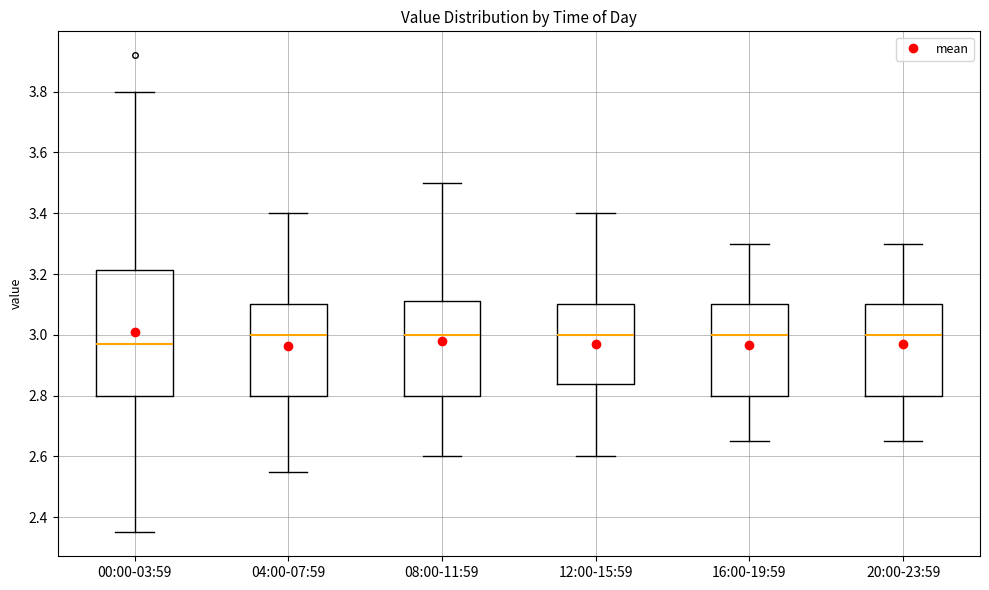

Reading left to right, transcribe this box plot: for each box, give where its median line is, the range the box spans, and where its two whiskers end, as read against the y-axis. The values are not printed on the chart, so give them approximately, as read against the axis.

00:00-03:59: median 2.98, box 2.80 to 3.22, whiskers 2.36 to 3.80
04:00-07:59: median 3.00, box 2.80 to 3.10, whiskers 2.56 to 3.40
08:00-11:59: median 3.00, box 2.80 to 3.12, whiskers 2.60 to 3.50
12:00-15:59: median 3.00, box 2.84 to 3.10, whiskers 2.60 to 3.40
16:00-19:59: median 3.00, box 2.80 to 3.10, whiskers 2.66 to 3.30
20:00-23:59: median 3.00, box 2.80 to 3.10, whiskers 2.66 to 3.30